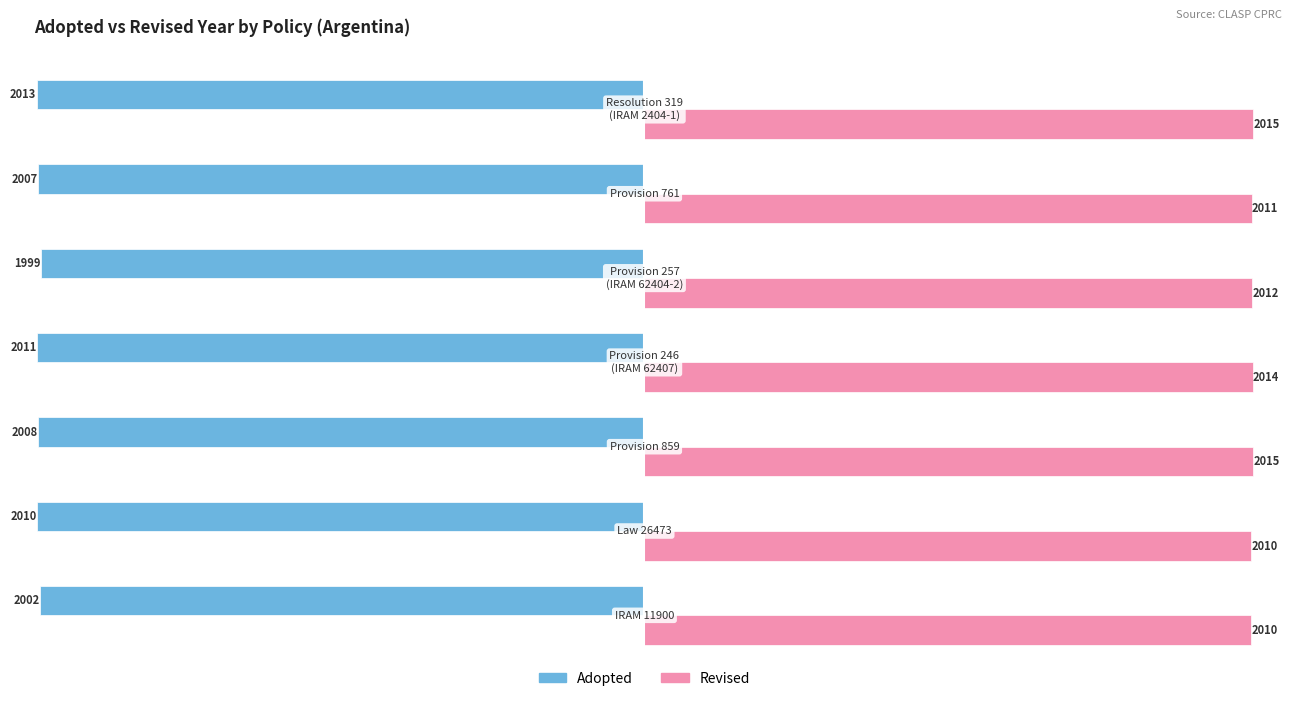

What is the smallest value displayed?

-2013